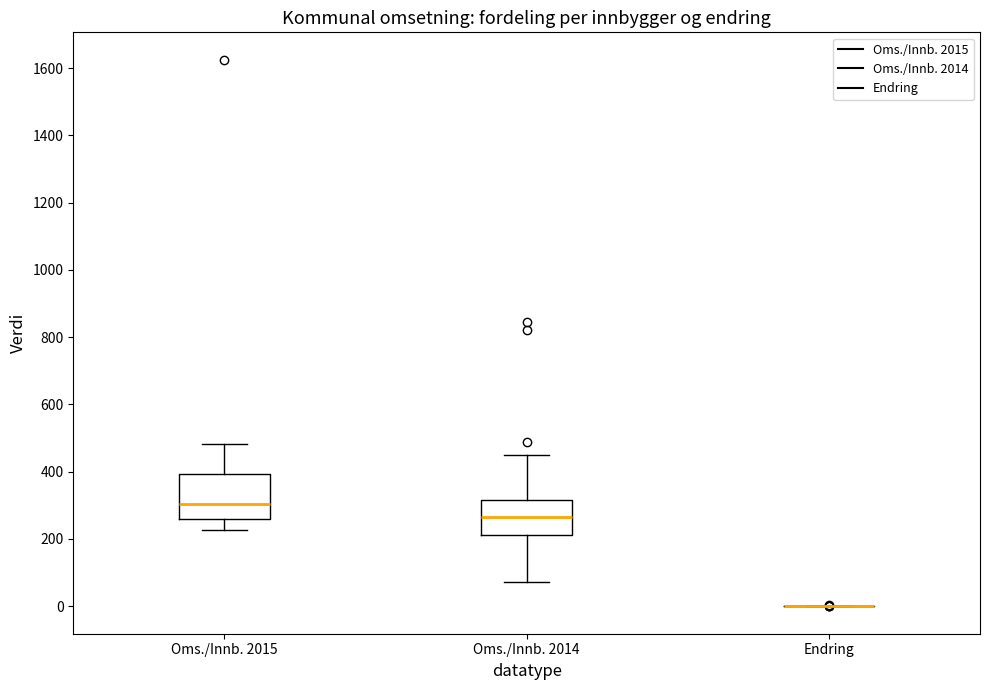

Which box is the tallest, from its lower edge to its upper edge?

Oms./Innb. 2015